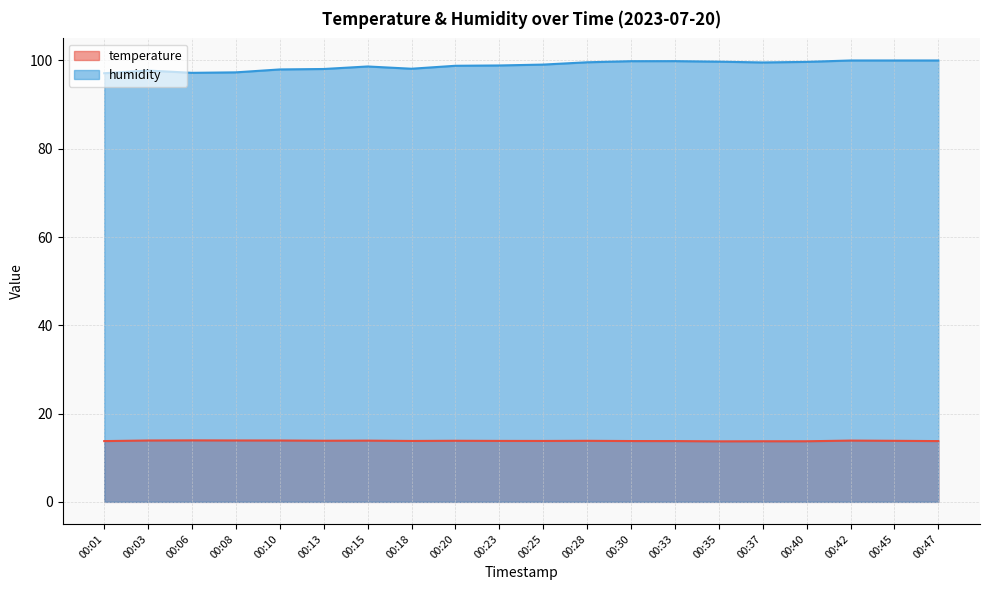

What is the difference between the humidity values at 00:37 and 00:08?

2.2